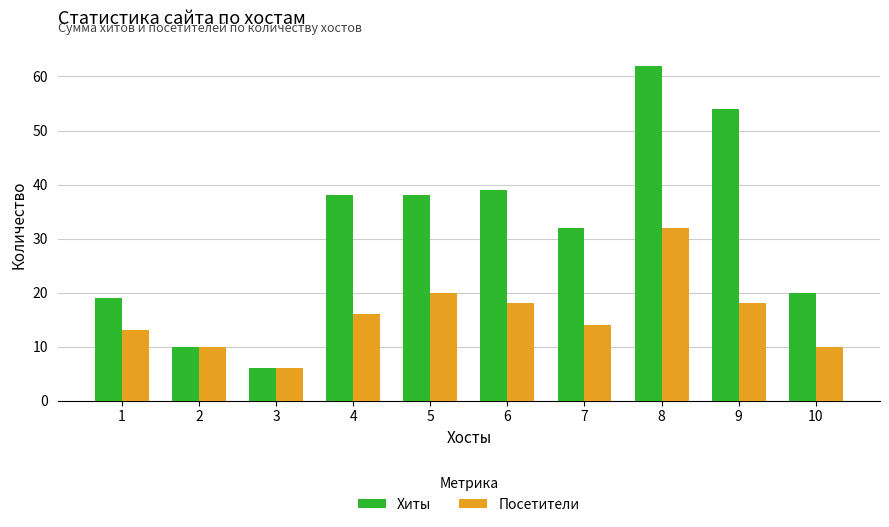

What are all the series names shown in the legend?

Хиты, Посетители